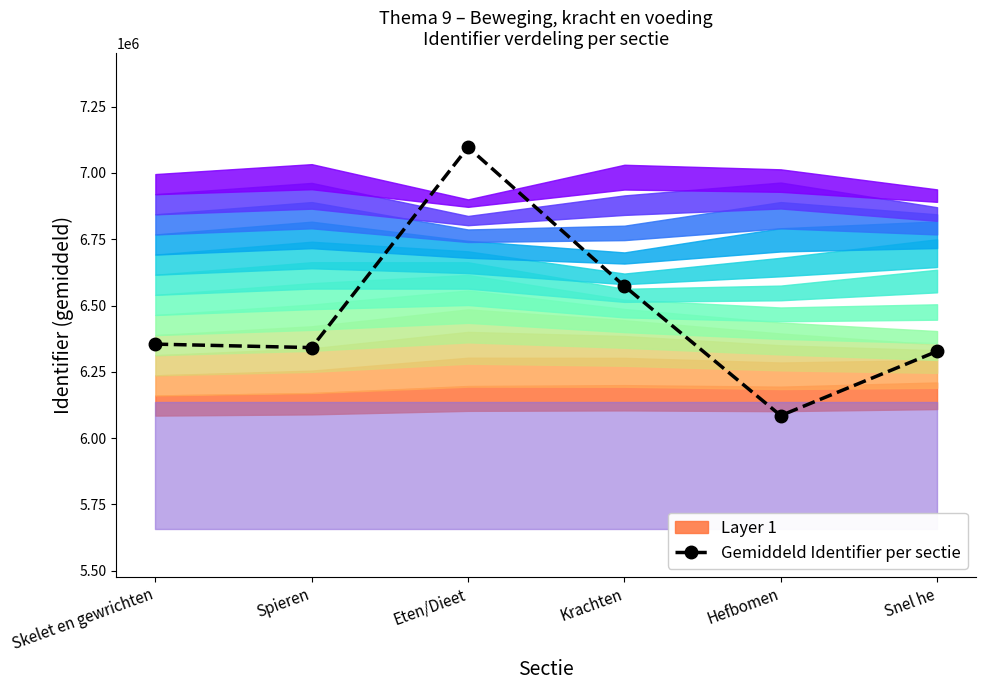

Which label corresponds to the largest value in the chart?

Eten/Dieet